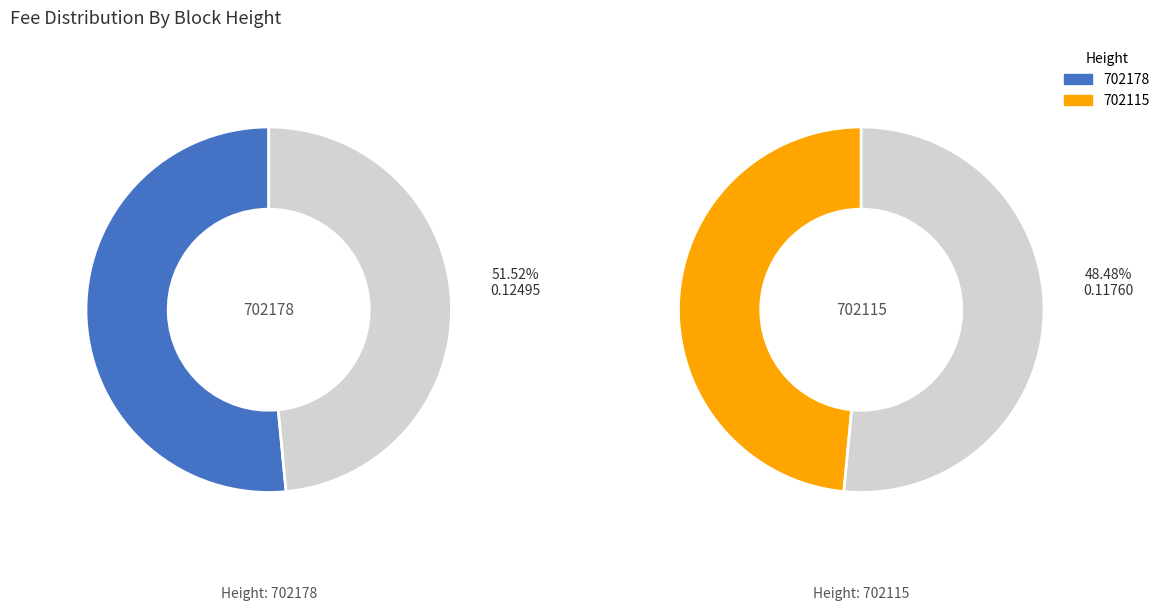

To the nearest percent, what is the average slice percentage?

50%